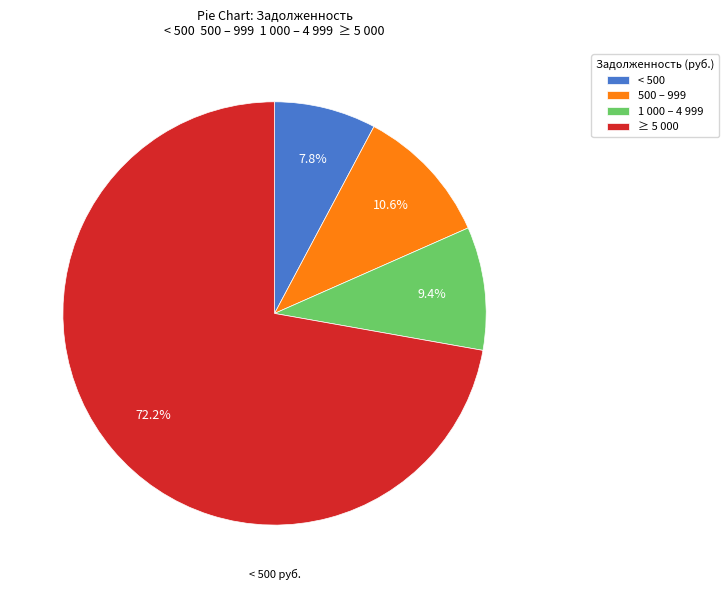

Is the sum of 500 – 999 and ≥ 5 000 greater than half?

Yes